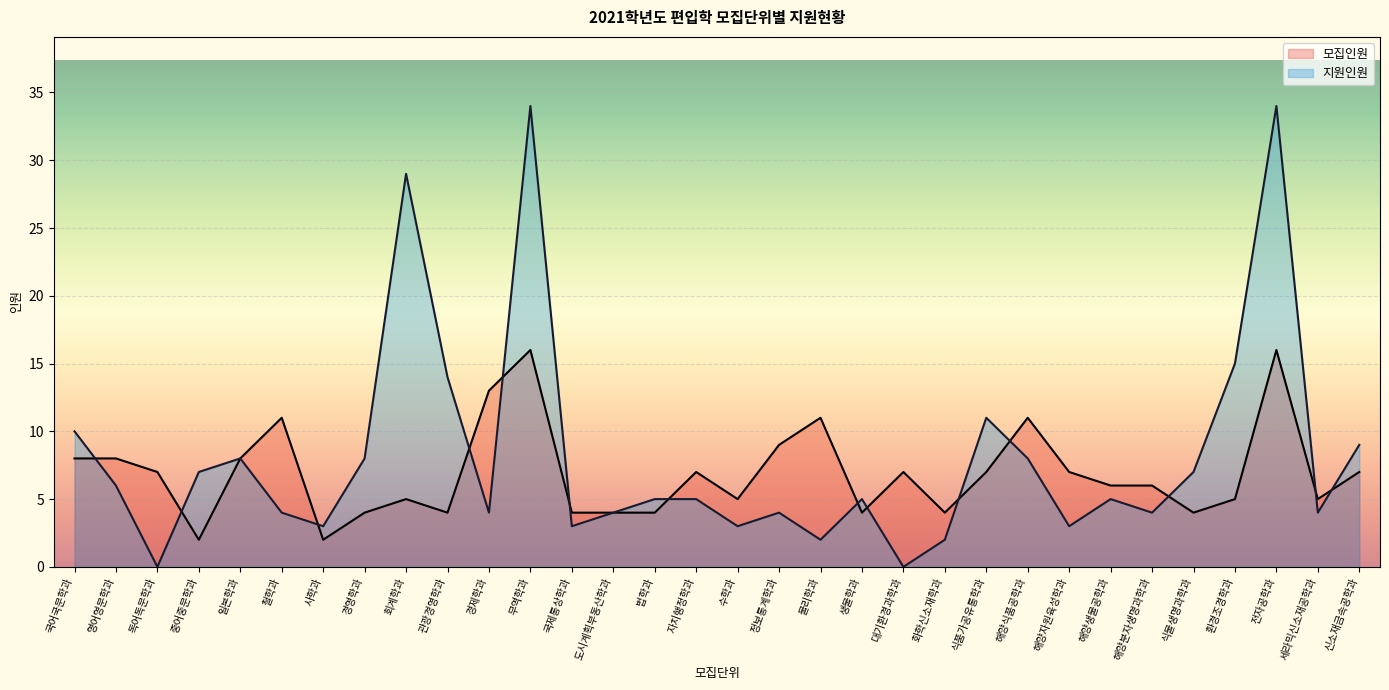

What is the label of the 19th point from the right?

도시계획부동산학과